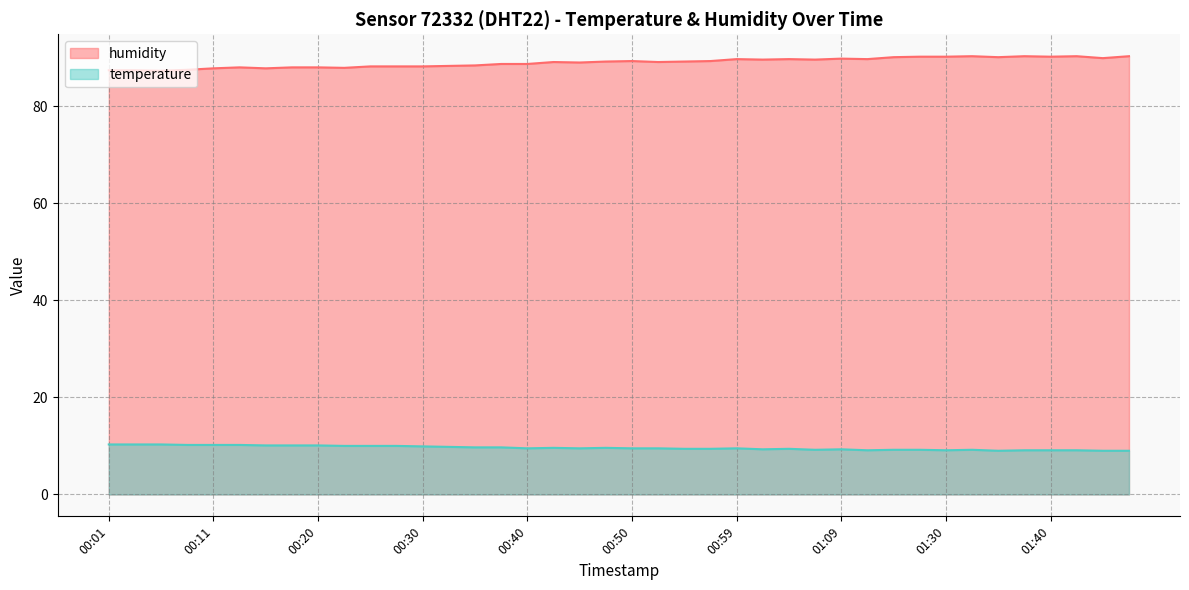

What is the difference between the second highest and second lowest values in the humidity series?

2.9